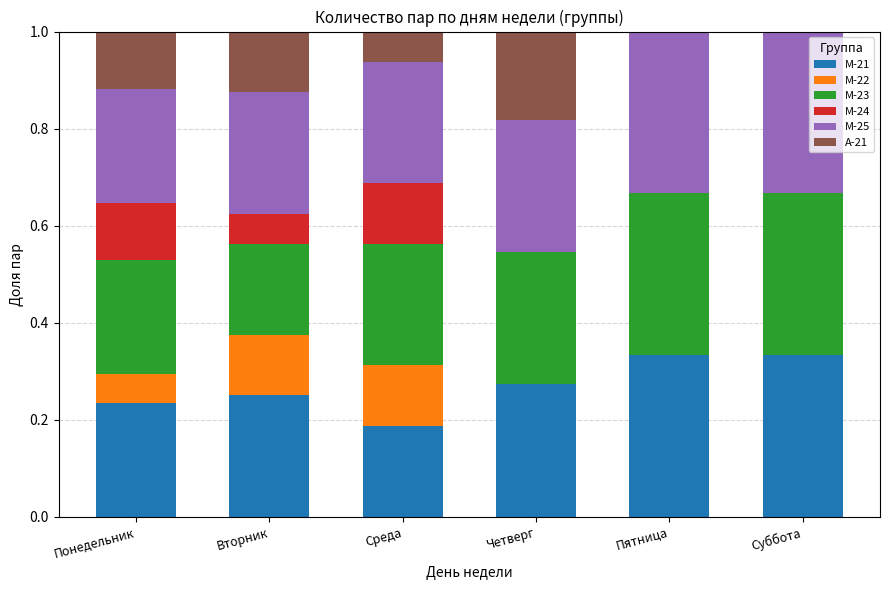

What is the total value across all series at Суббота?

1.0